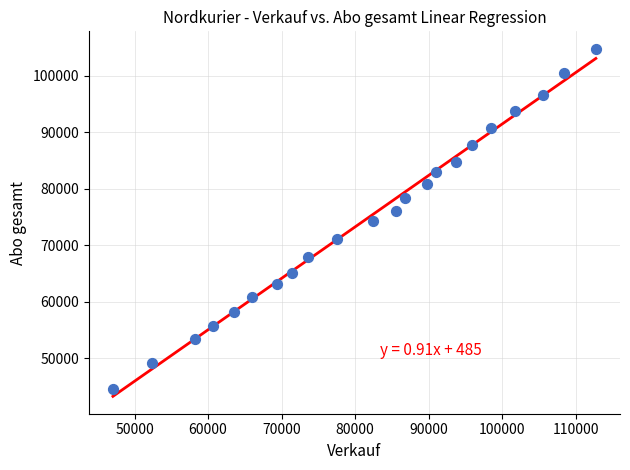

What is the range of X values (max minus min)?

65712